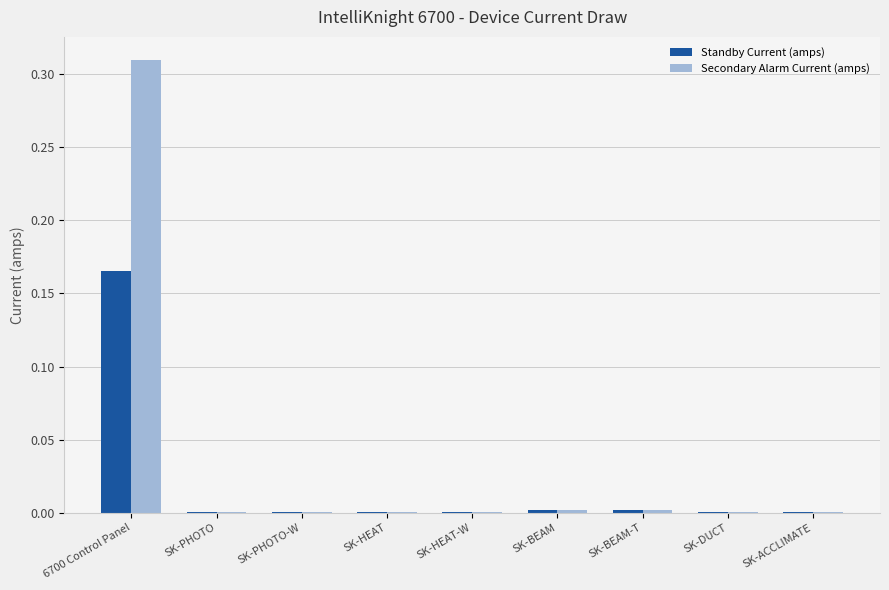

Which series has the largest total across all categories?

Secondary Alarm Current (amps)